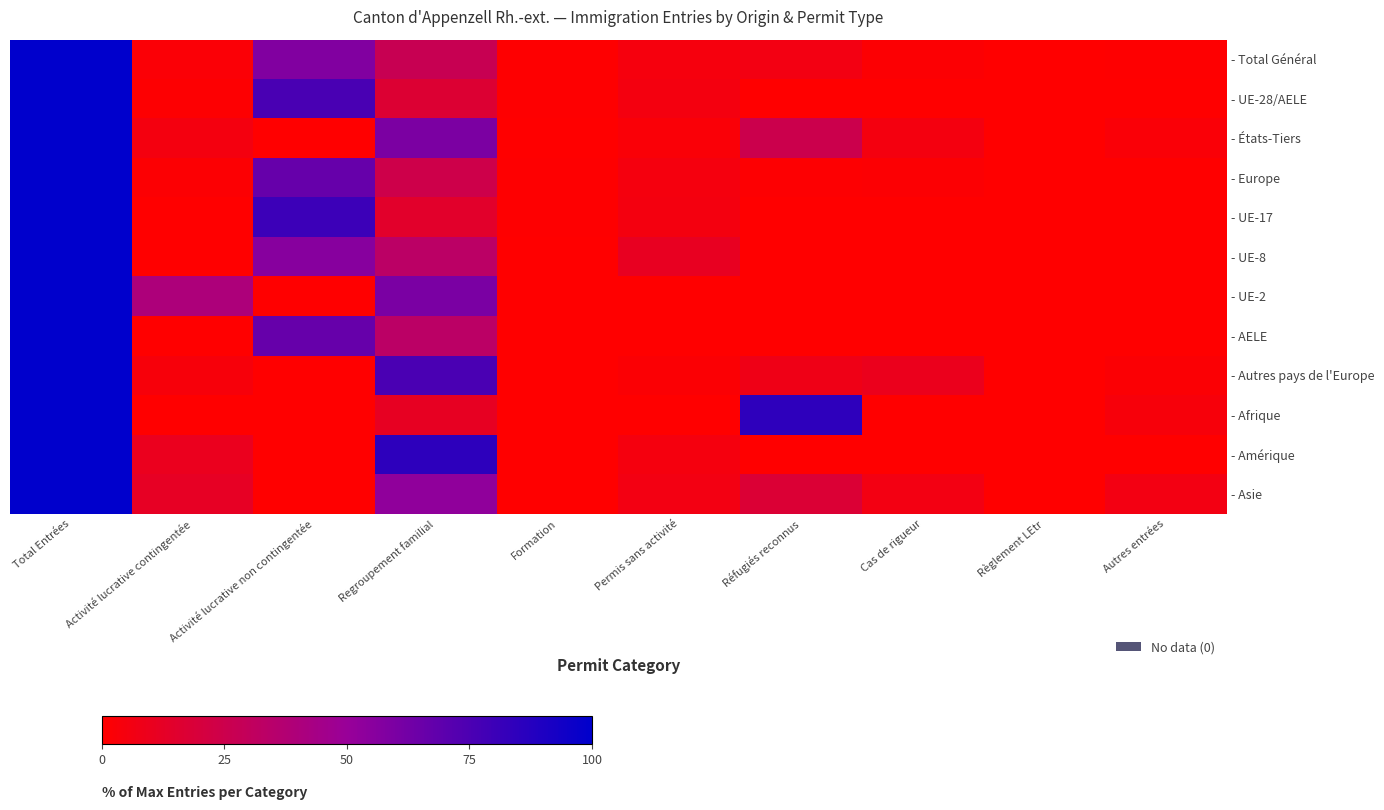

What is the difference between the second highest and second lowest values in the - Total Général series?

57.4